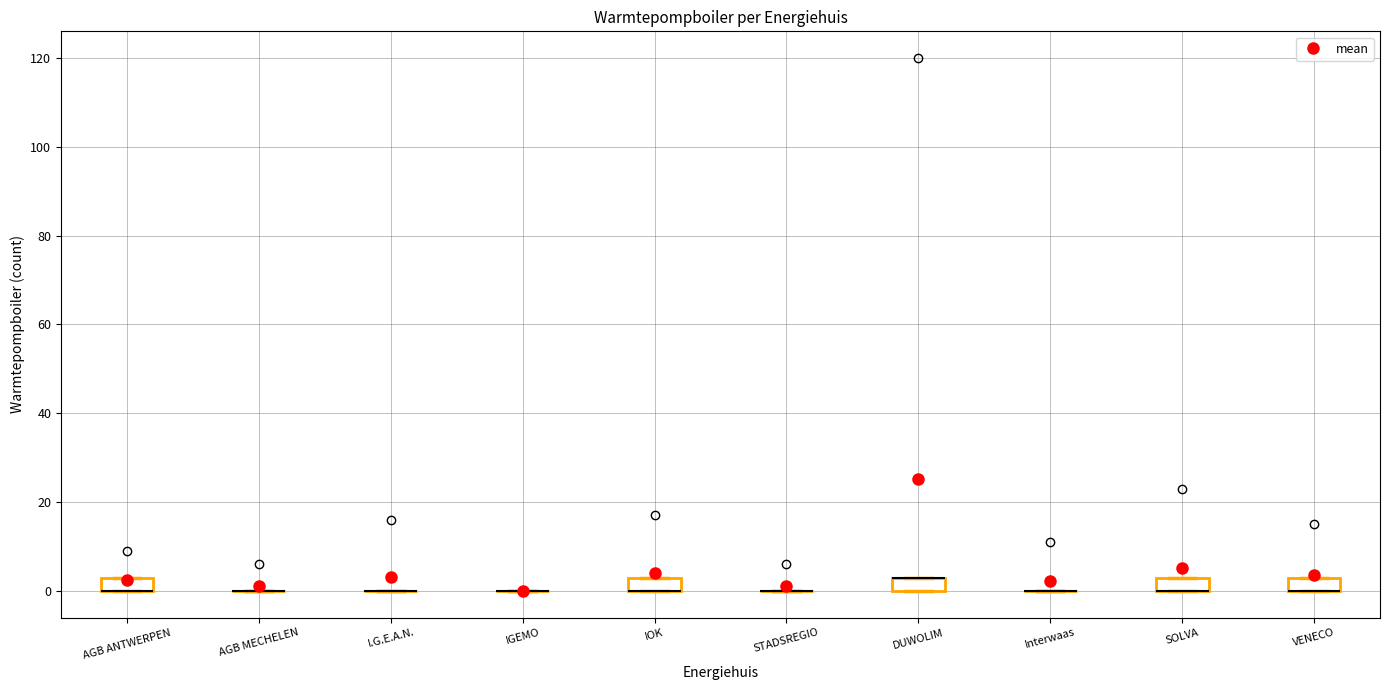

Reading left to right, transcribe this box plot: for each box, give where its median line is, the range the box spans, and where its two whiskers end, as read against the y-axis. The values are not printed on the chart, so give them approximately, as read against the axis.

AGB ANTWERPEN: median 0 (drawn on the box's lower edge), box 0 to 4, whiskers 0 to 4
AGB MECHELEN: box collapsed to a line at 0, whiskers 0 to 0
I.G.E.A.N.: box collapsed to a line at 0, whiskers 0 to 0
IGEMO: box collapsed to a line at 0, whiskers 0 to 0
IOK: median 0 (drawn on the box's lower edge), box 0 to 4, whiskers 0 to 4
STADSREGIO: box collapsed to a line at 0, whiskers 0 to 0
DUWOLIM: median 4 (drawn on the box's upper edge), box 0 to 4, whiskers 0 to 4
Interwaas: box collapsed to a line at 0, whiskers 0 to 0
SOLVA: median 0 (drawn on the box's lower edge), box 0 to 4, whiskers 0 to 4
VENECO: median 0 (drawn on the box's lower edge), box 0 to 4, whiskers 0 to 4